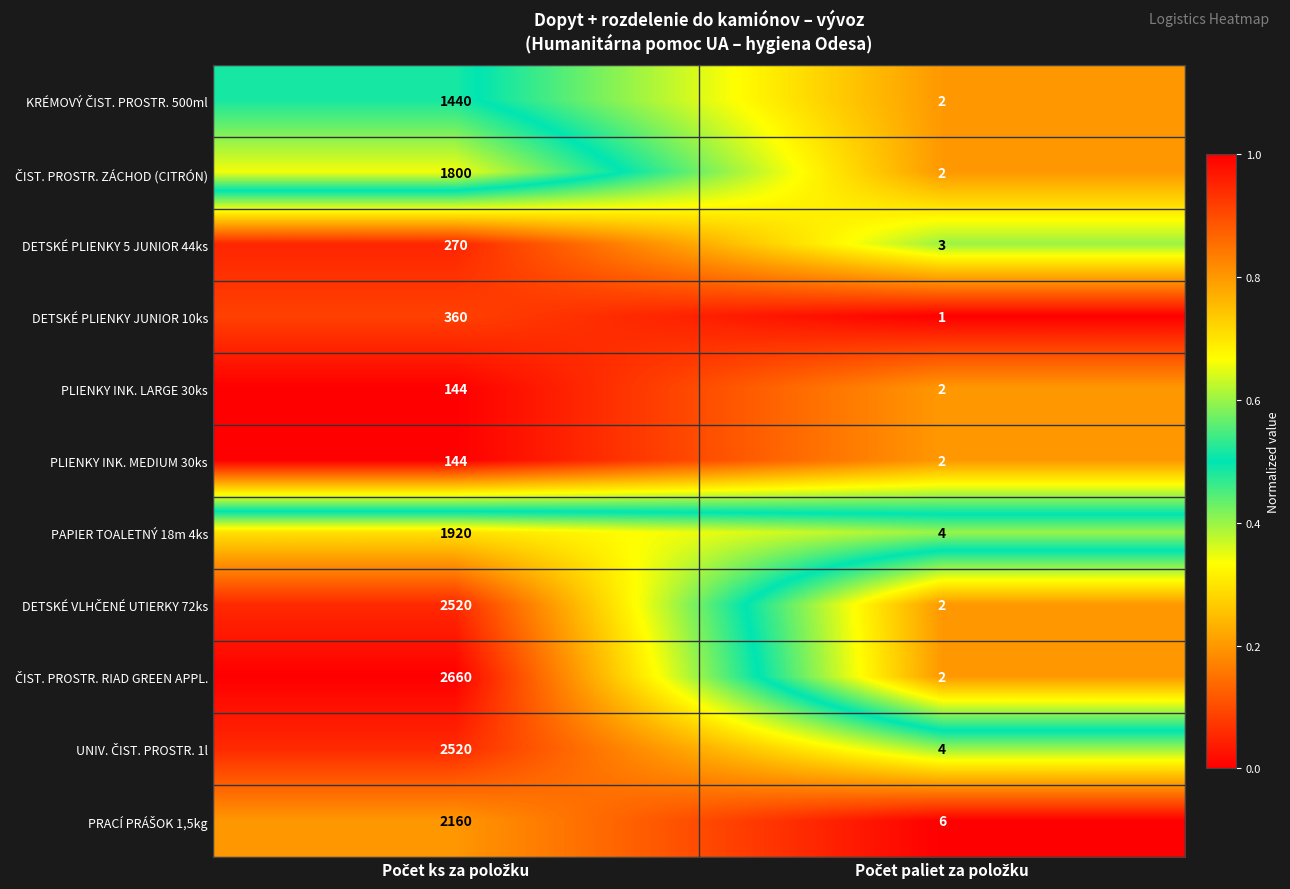

What is the maximum value shown in the chart?

2660